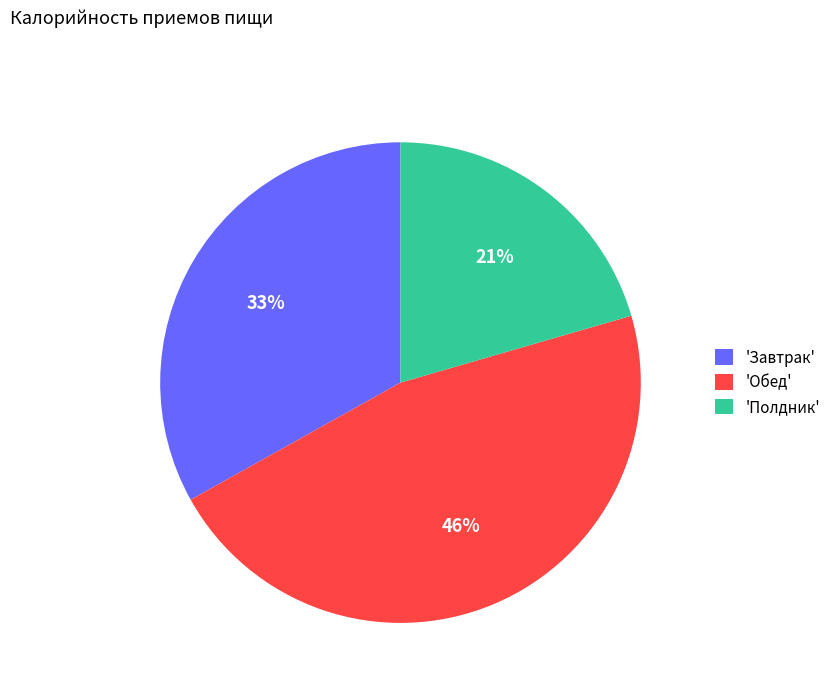

How many segments does this pie chart have?

3